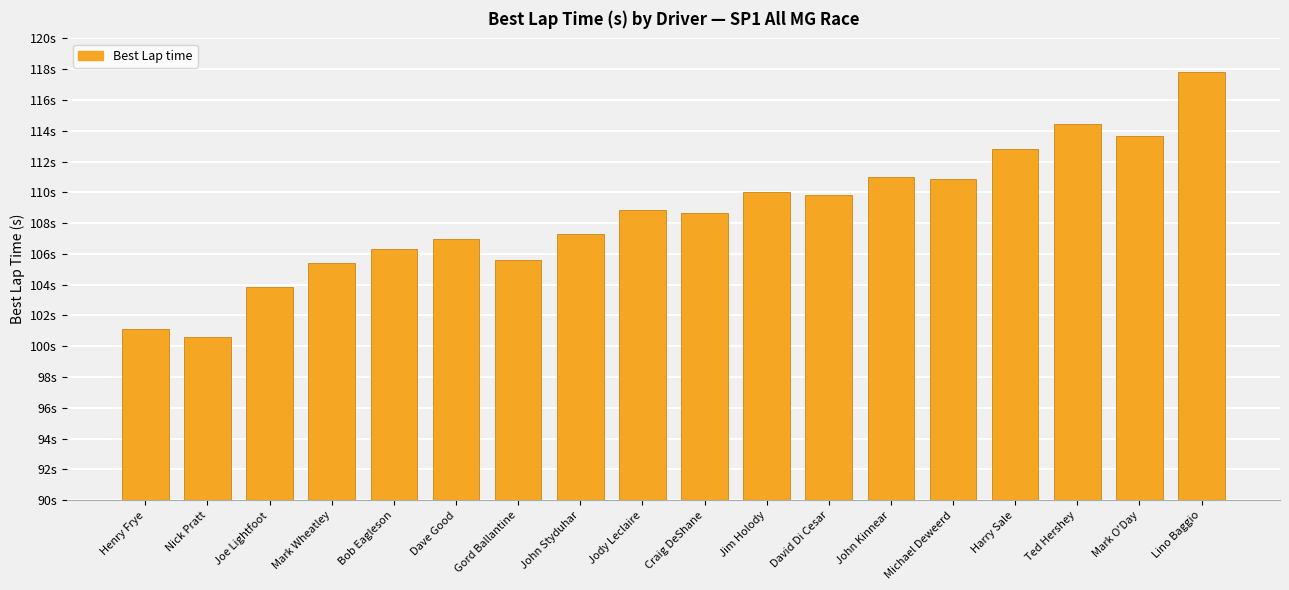

Rank the categories by value from highest to lowest.

Lino Baggio, Ted Hershey, Mark O'Day, Harry Sale, John Kinnear, Michael Deweerd, Jim Holody, David Di Cesar, Jody Leclaire, Craig DeShane, John Styduhar, Dave Good, Bob Eagleson, Gord Ballantine, Mark Wheatley, Joe Lightfoot, Henry Frye, Nick Pratt